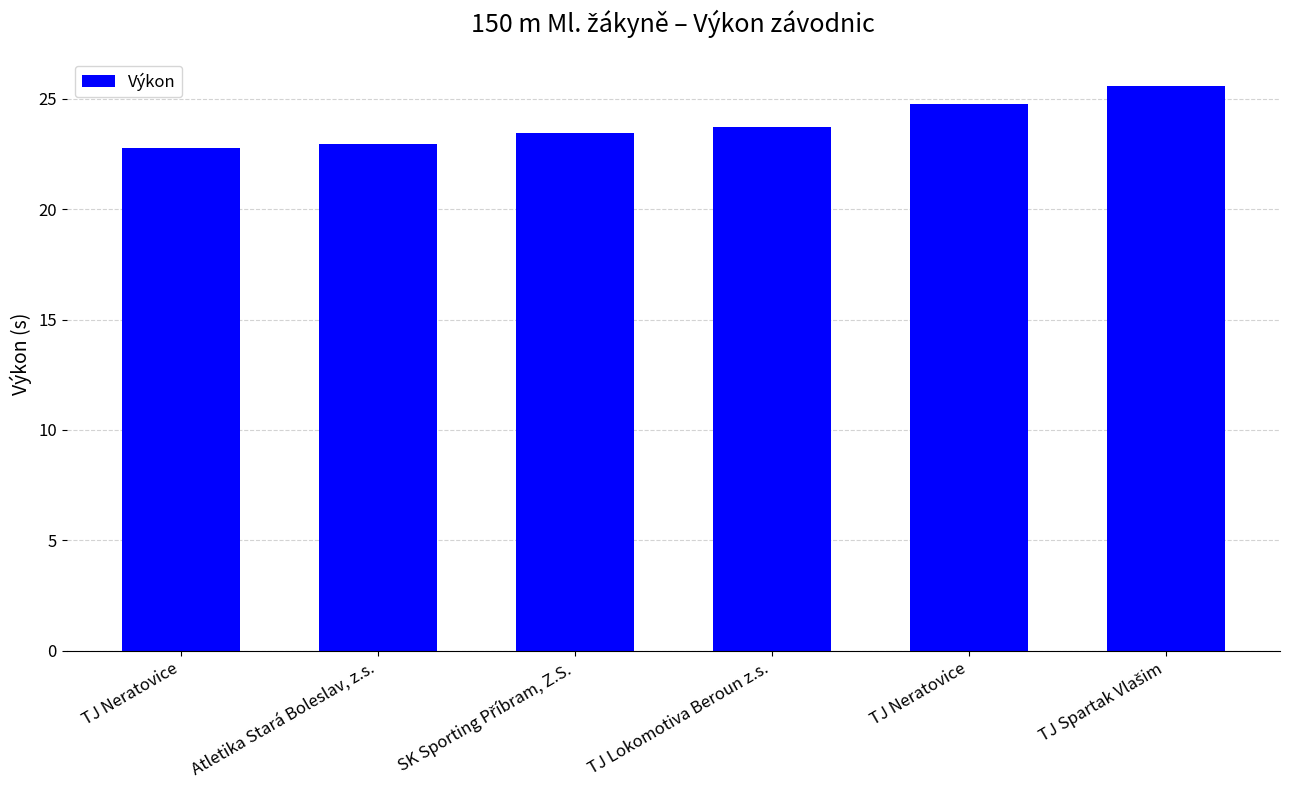

Which has a higher value, TJ Lokomotiva Beroun z.s. or TJ Spartak Vlašim?

TJ Spartak Vlašim